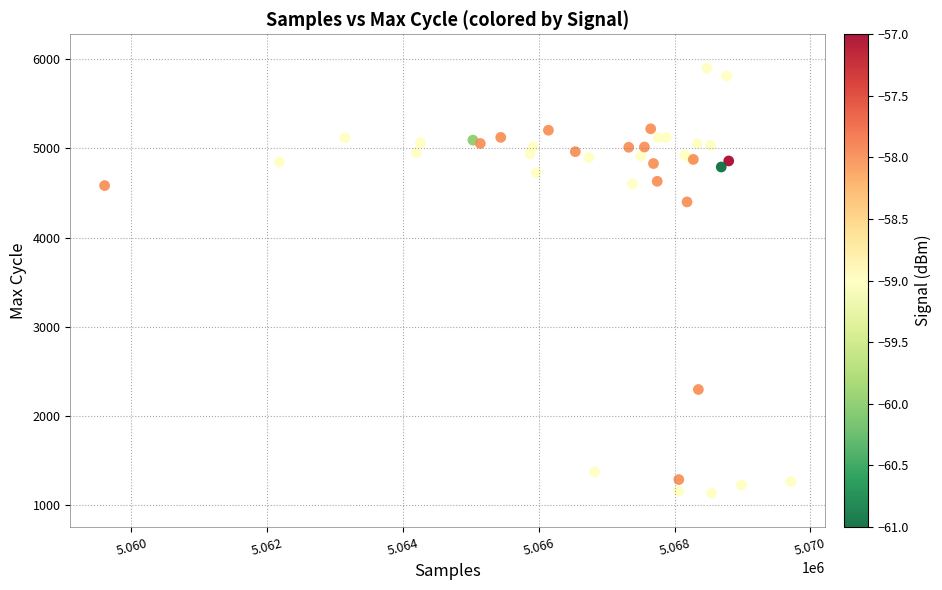

What Y value in the scatter plot is closest to 3517?

4399